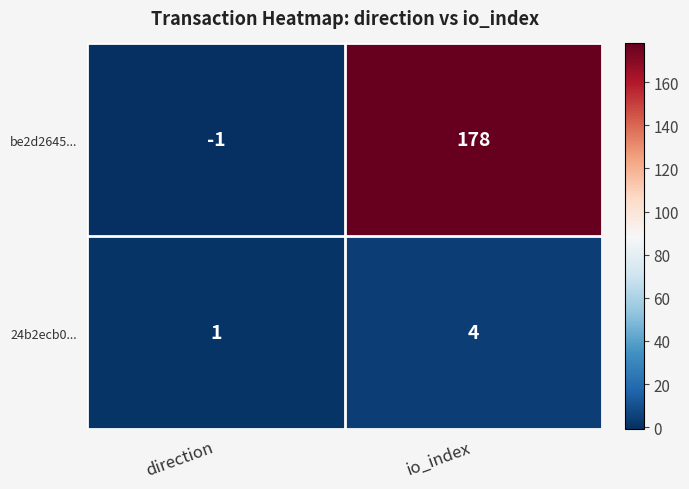

Where is 24b2ecb0... nearest to the value 2?

direction